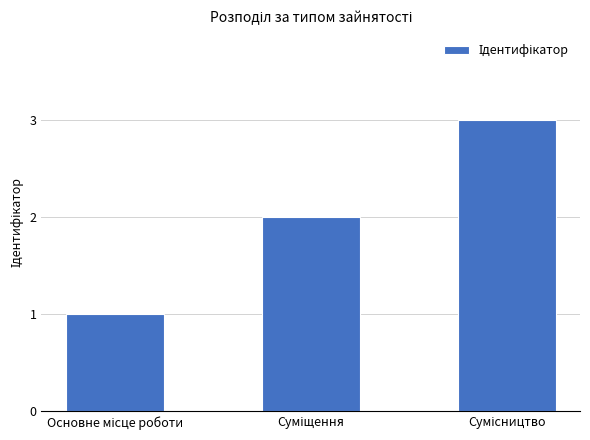

What is the greatest value displayed?

3